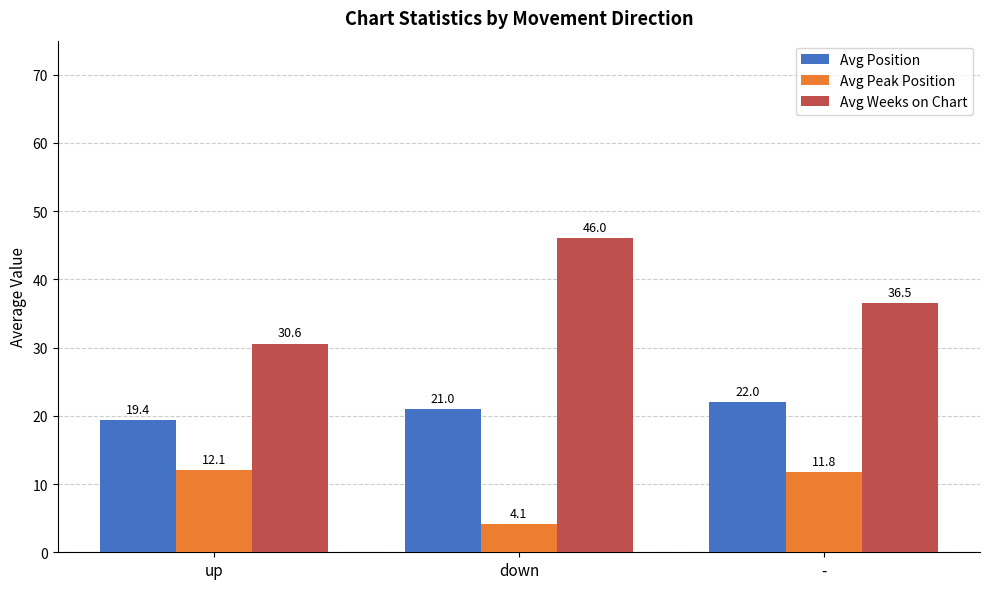

What position from the right is up?

3